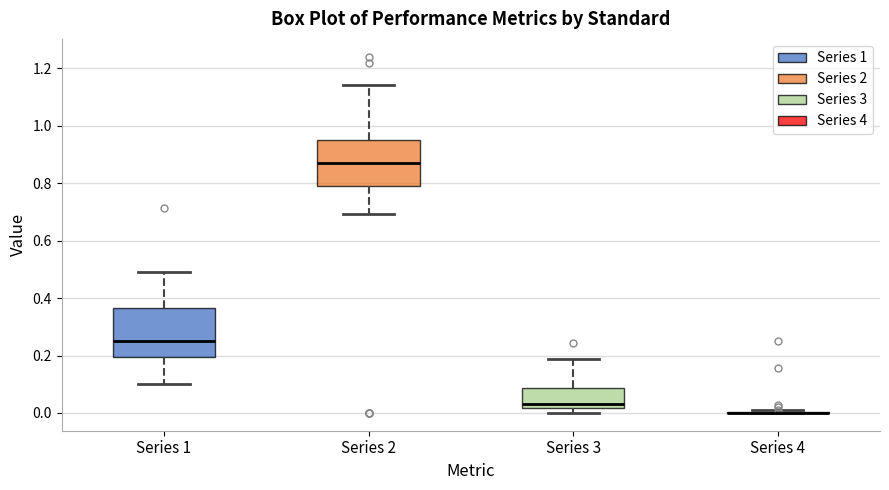

Reading left to right, read every box against the y-axis: the position of its median line, the range the box covers, and the ends of its whiskers. The values are not printed on the chart, so give them approximately, as read against the axis.

Series 1: median 0.26, box 0.20 to 0.36, whiskers 0.10 to 0.50
Series 2: median 0.88, box 0.80 to 0.96, whiskers 0.70 to 1.14
Series 3: median 0.04, box 0.02 to 0.08, whiskers 0.00 to 0.18
Series 4: box collapsed to a line at 0.00, whiskers 0.00 to 0.02